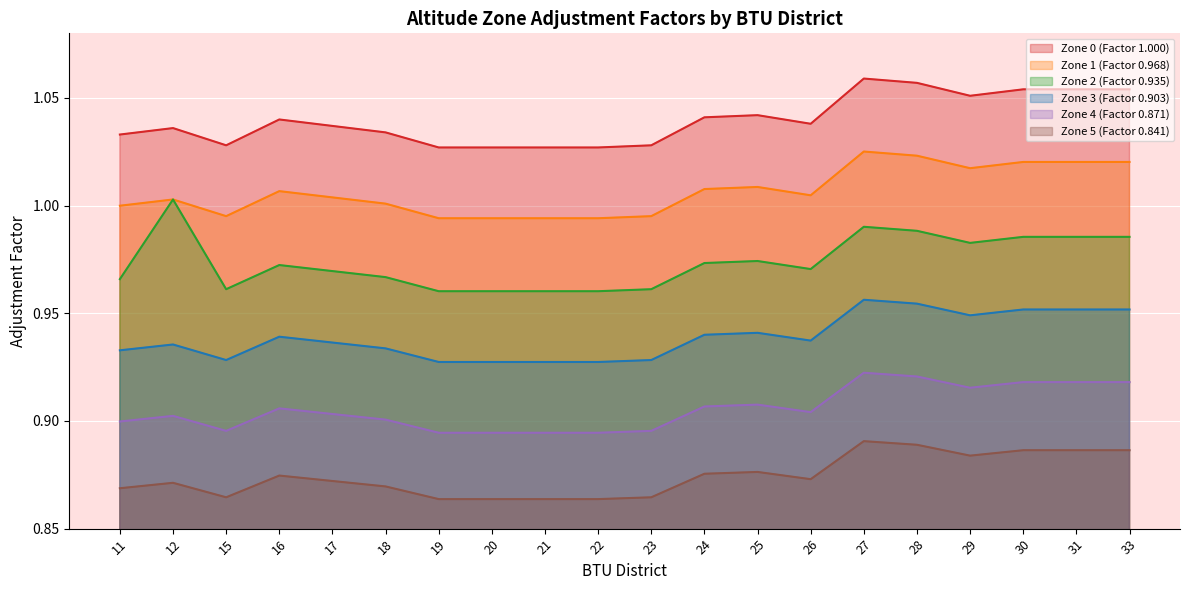

Which category has the lowest value across all series?

19